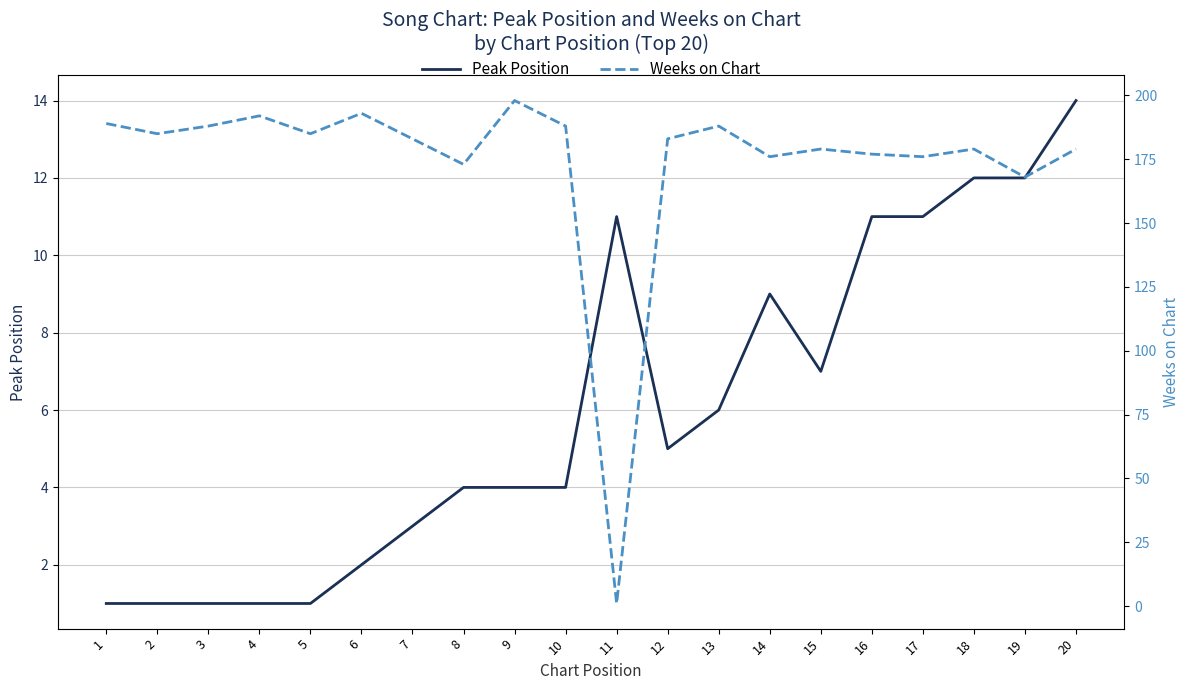

Read the Weeks on Chart value at 5, to the nearest 50.

200